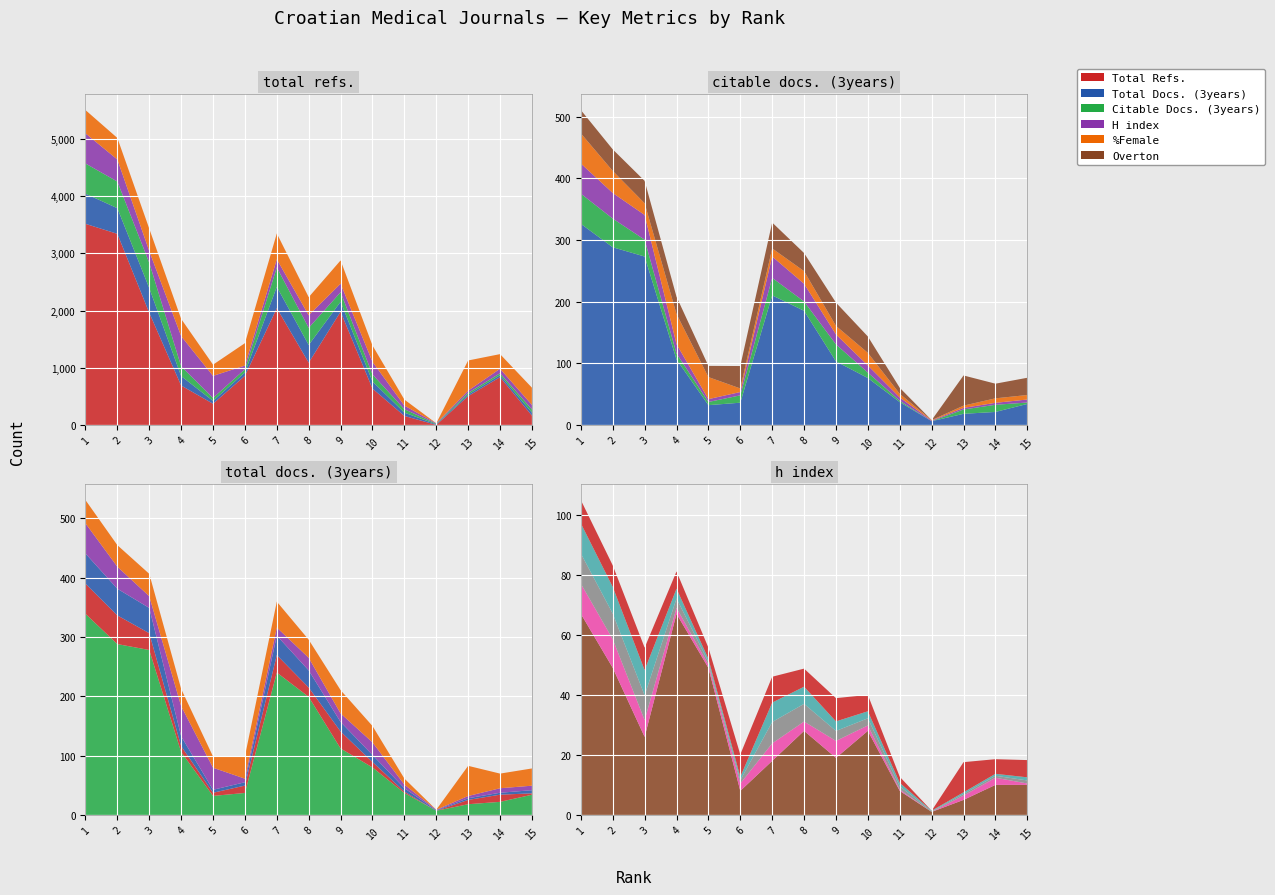

Reading left to right, what are all the values shown in this chart?

Total Refs.: 3518	3343	1962	689	370	859	2042	1089	1980	635	157	0	503	835	163
Total Docs. (3years): 339	288	278	106	32	37	240	199	112	80	37	7	18	22	34
Citable Docs. (3years): 326	288	273	106	32	36	210	185	103	76	37	6	18	21	34
H index: 67	49	26	67	49	8	18	28	19	28	8	1	5	10	10
%Female: 27	25	26	20	13	26	30	21	27	19	7	0	35	17	20
Overton: 41	44	58	46	31	40	50	39	48	67	47	0	33	39	45